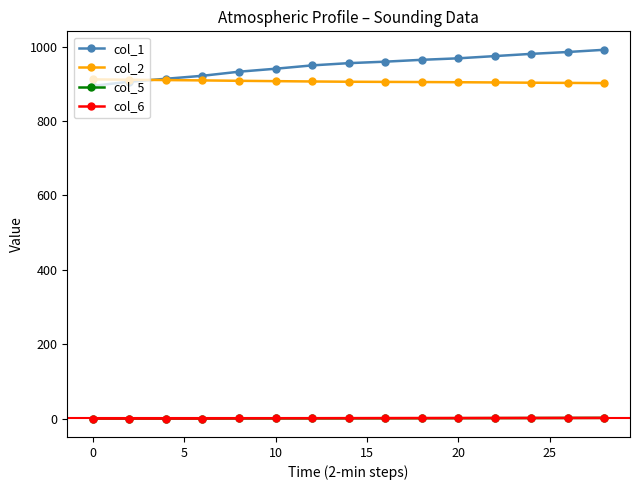

Does the chart have visible grid lines?

No